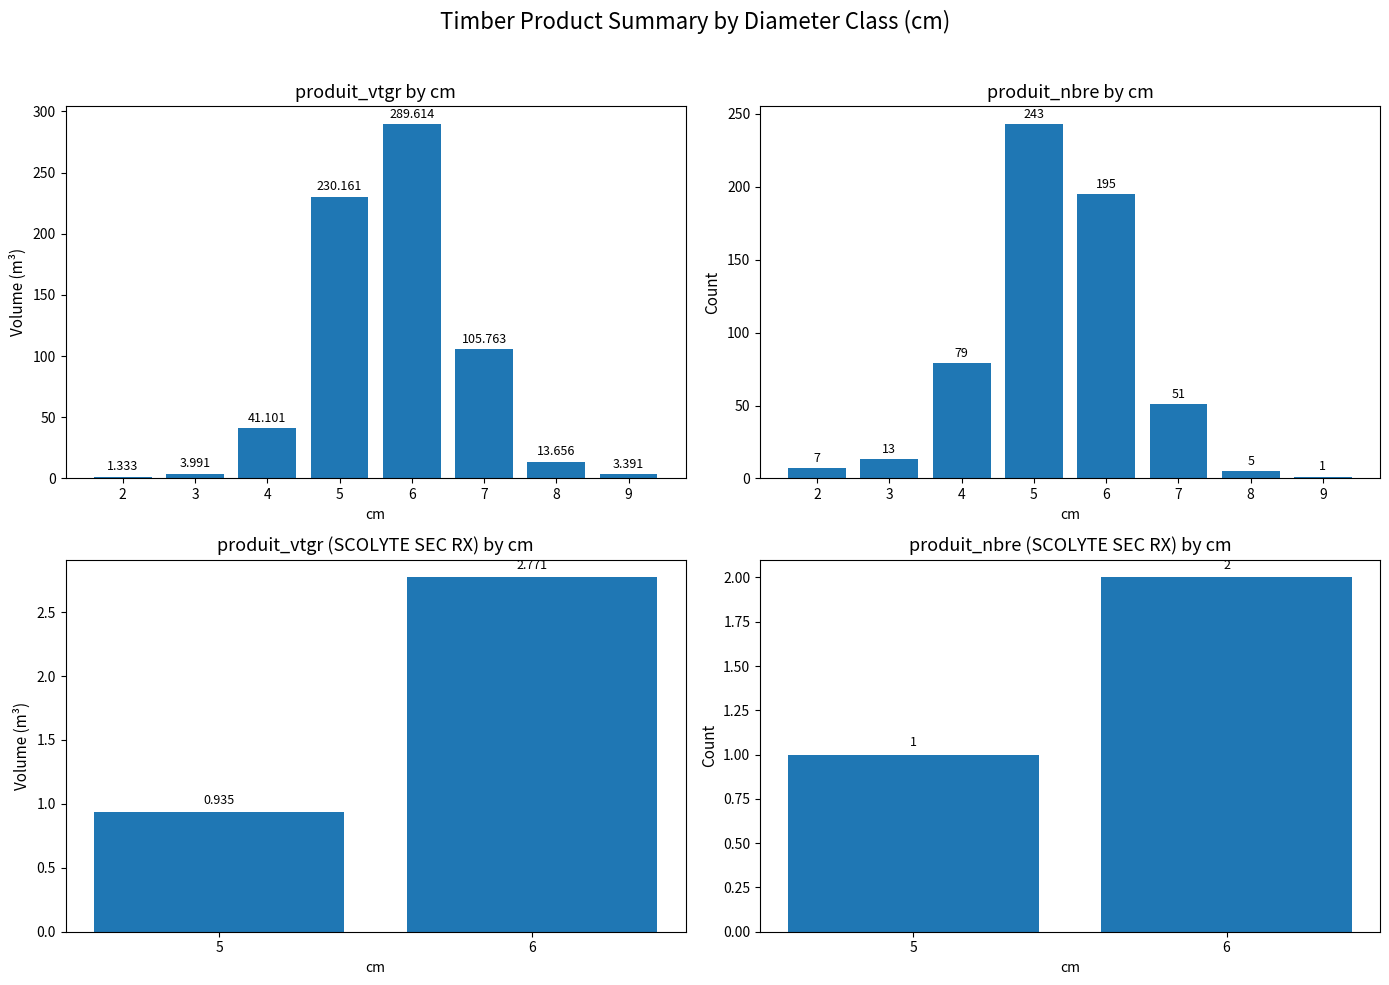

Rank the categories by produit_vtgr value from lowest to highest.

2, 9, 3, 8, 4, 7, 5, 6